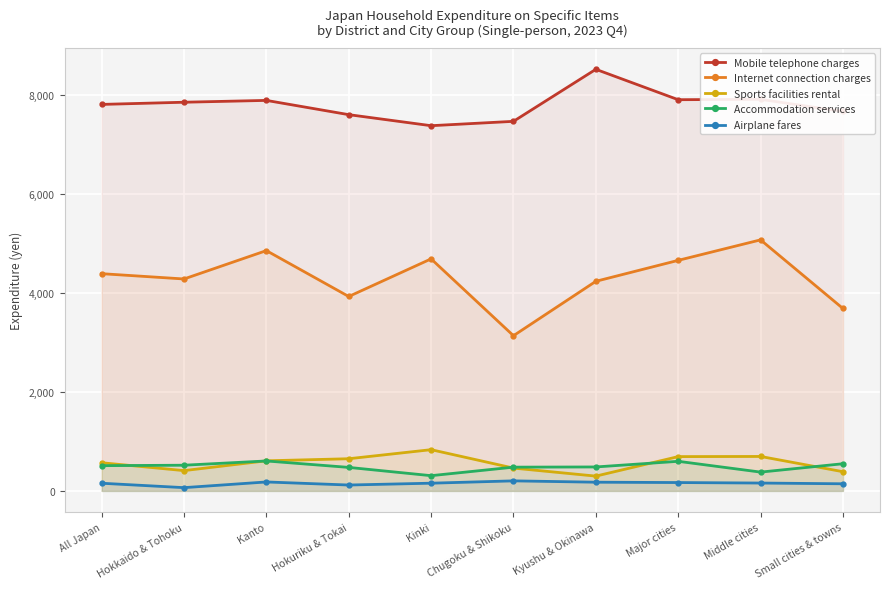

What is the greatest value displayed?

8516